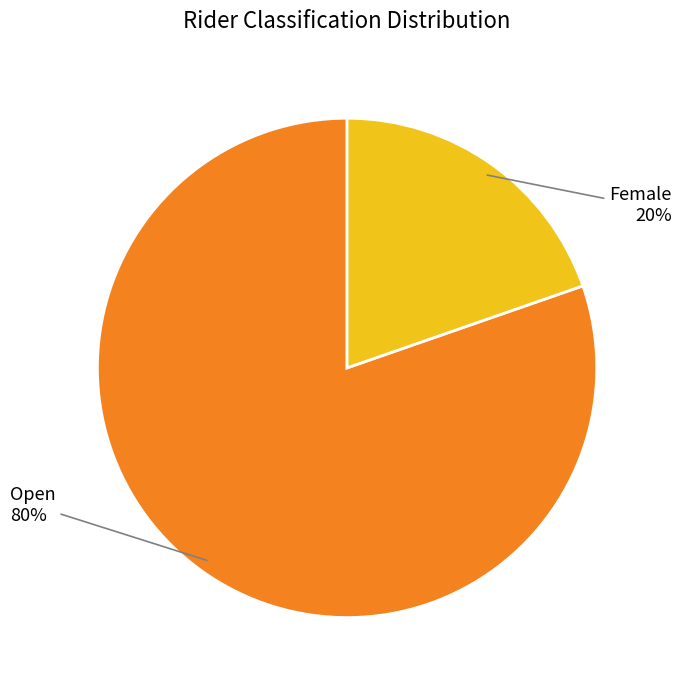

Does any single category account for the majority?

Yes